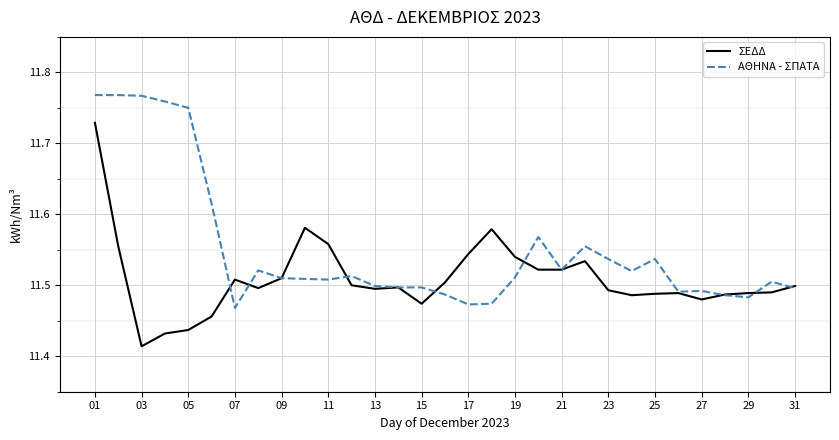

Rank the series by their maximum value, from lowest to highest.

ΣΕΔΔ, ΑΘΗΝΑ - ΣΠΑΤΑ